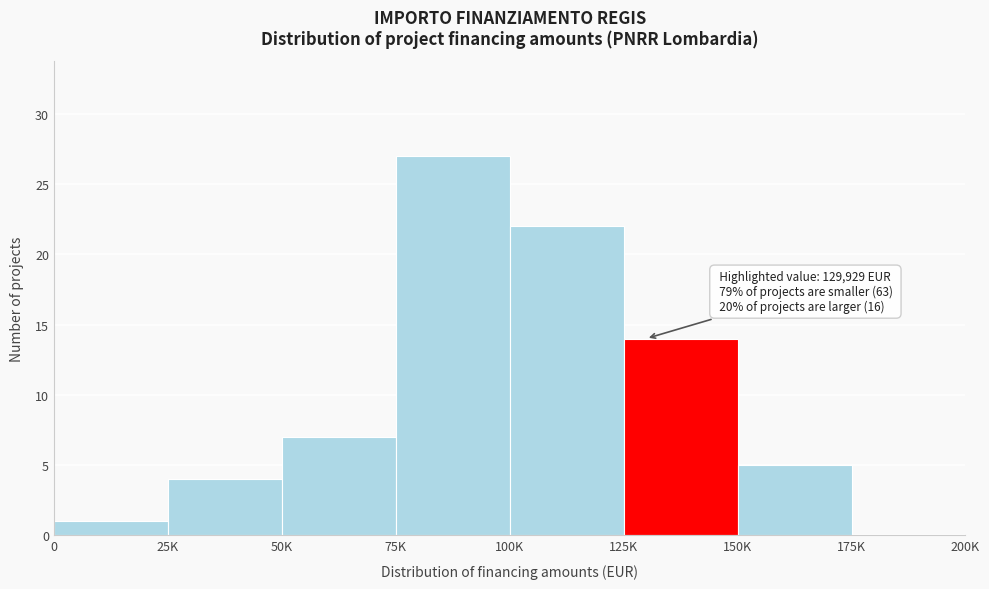

Reading left to right, transcribe all the data shown in this chart.

0=1	25K=4	50K=7	75K=27	100K=22	125K=14	150K=5	175K=0